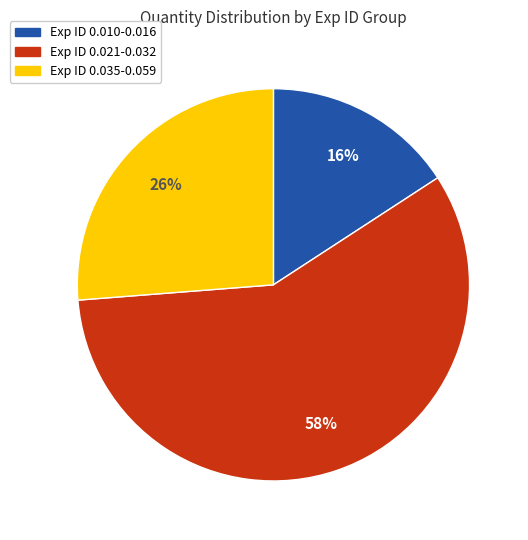

Is there any slice that represents more than half of the pie?

Yes